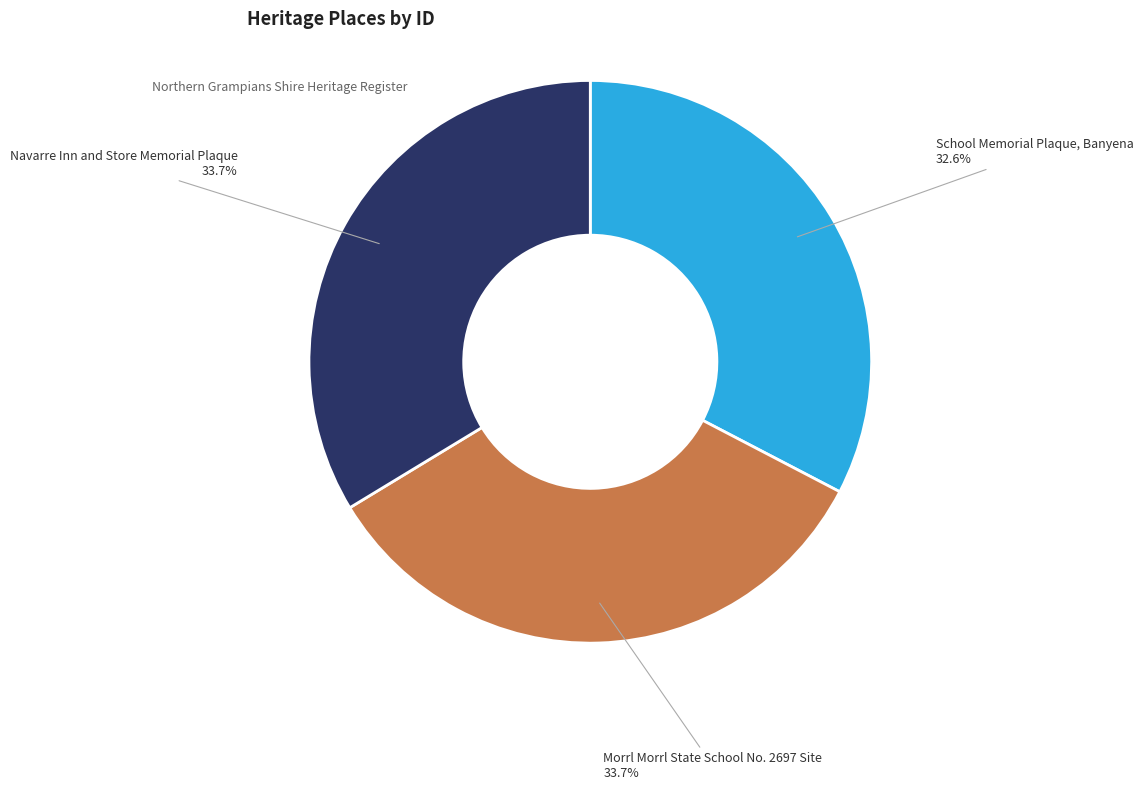

Is there any slice that represents more than half of the pie?

No